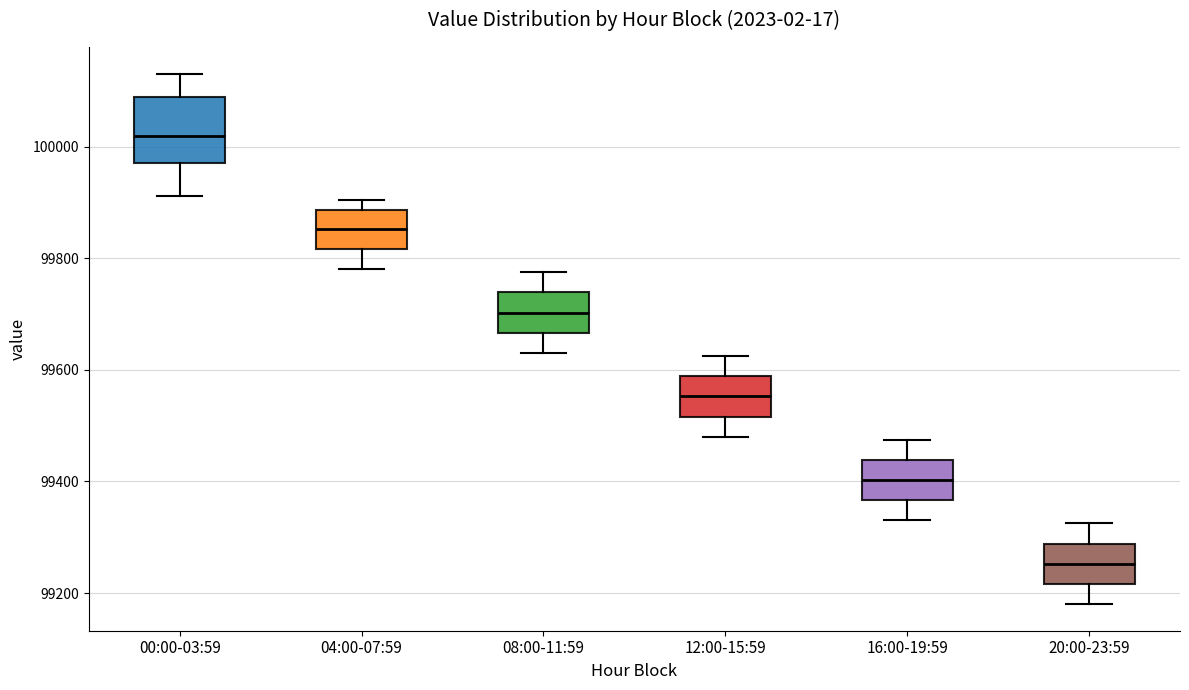

Where does the upper whisker of the box for 20:00-23:59 end on the y-axis? The values are not printed on the chart, so give them approximately, as read against the axis.

99320